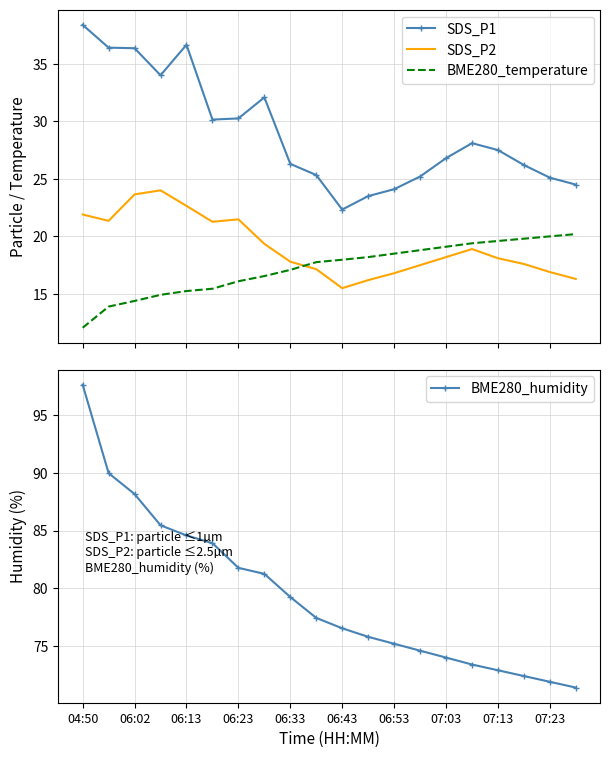

What is the greatest value displayed?

97.7